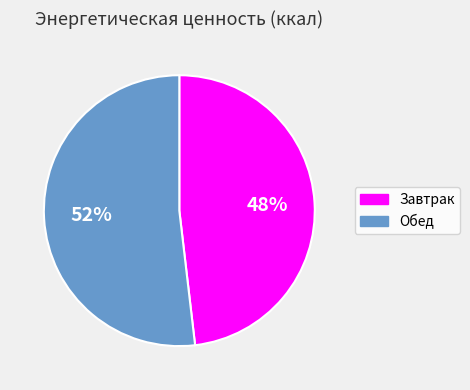

Which has a higher value, Обед or Завтрак?

Обед